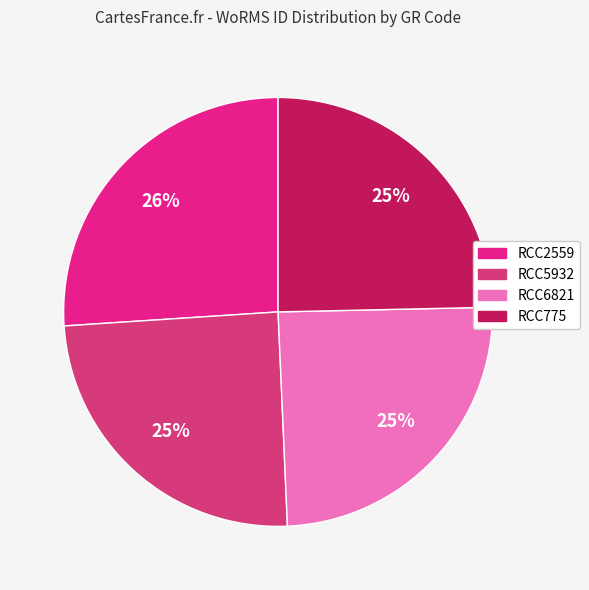

How many segments does this pie chart have?

4